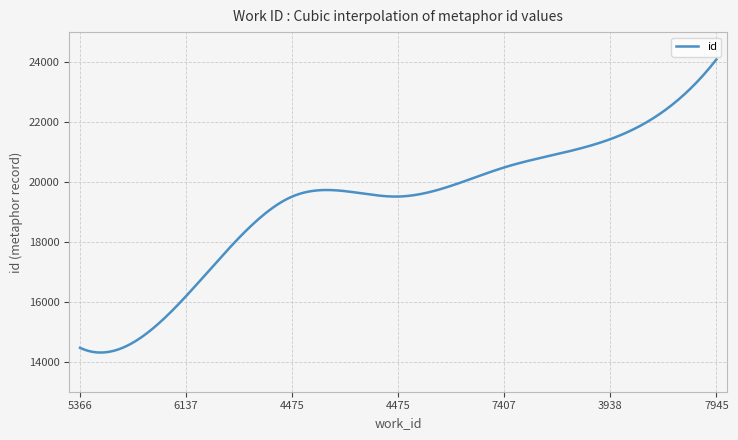

What is the maximum value shown in the chart?

24087.0